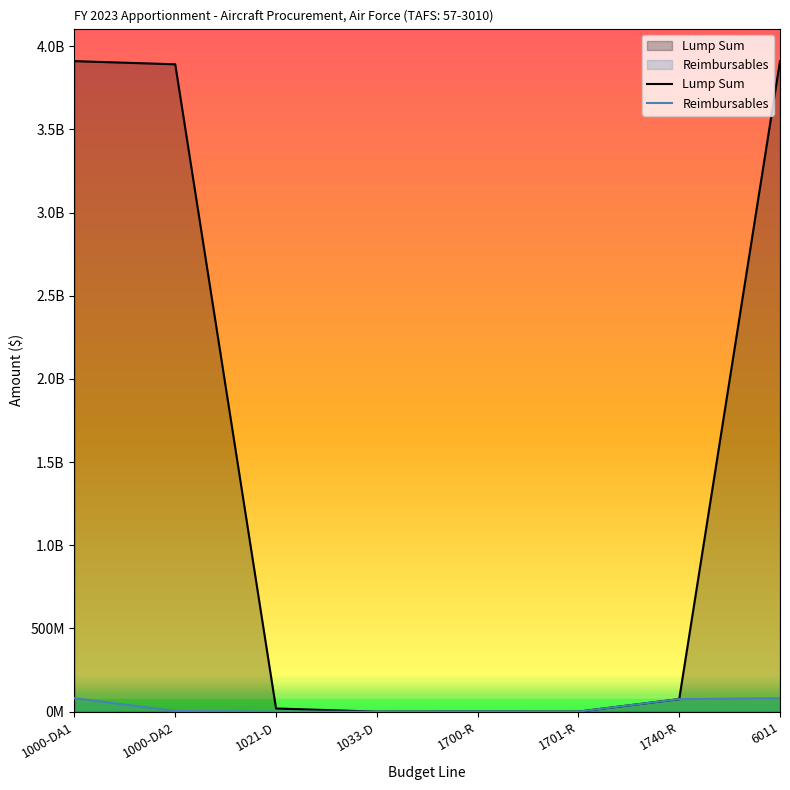

At which label is Lump Sum closest to 1954998749?

1740-R